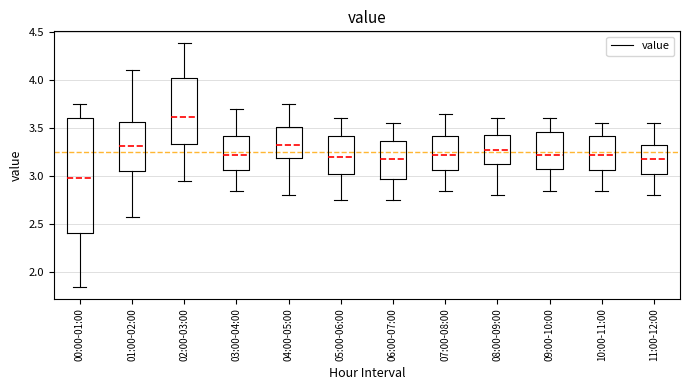

Reading left to right, read every box against the y-axis: the position of its median line, the range the box covers, and the ends of its whiskers. The values are not printed on the chart, so give them approximately, as read against the axis.

00:00-01:00: median 3.00, box 2.40 to 3.60, whiskers 1.85 to 3.75
01:00-02:00: median 3.30, box 3.05 to 3.55, whiskers 2.60 to 4.10
02:00-03:00: median 3.60, box 3.35 to 4.05, whiskers 2.95 to 4.40
03:00-04:00: median 3.25, box 3.05 to 3.40, whiskers 2.85 to 3.70
04:00-05:00: median 3.35, box 3.20 to 3.50, whiskers 2.80 to 3.75
05:00-06:00: median 3.20, box 3.05 to 3.40, whiskers 2.75 to 3.60
06:00-07:00: median 3.20, box 3.00 to 3.35, whiskers 2.75 to 3.55
07:00-08:00: median 3.25, box 3.05 to 3.40, whiskers 2.85 to 3.65
08:00-09:00: median 3.30, box 3.15 to 3.45, whiskers 2.80 to 3.60
09:00-10:00: median 3.25, box 3.10 to 3.45, whiskers 2.85 to 3.60
10:00-11:00: median 3.25, box 3.05 to 3.40, whiskers 2.85 to 3.55
11:00-12:00: median 3.20, box 3.05 to 3.35, whiskers 2.80 to 3.55